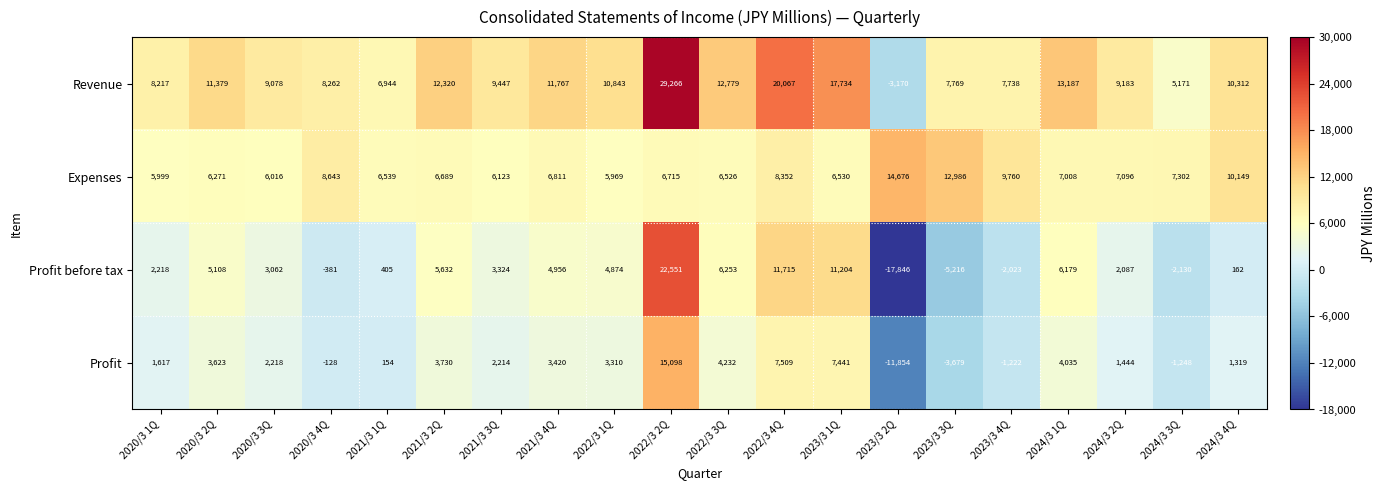

Which category has the highest value across all series?

2022/3 2Q